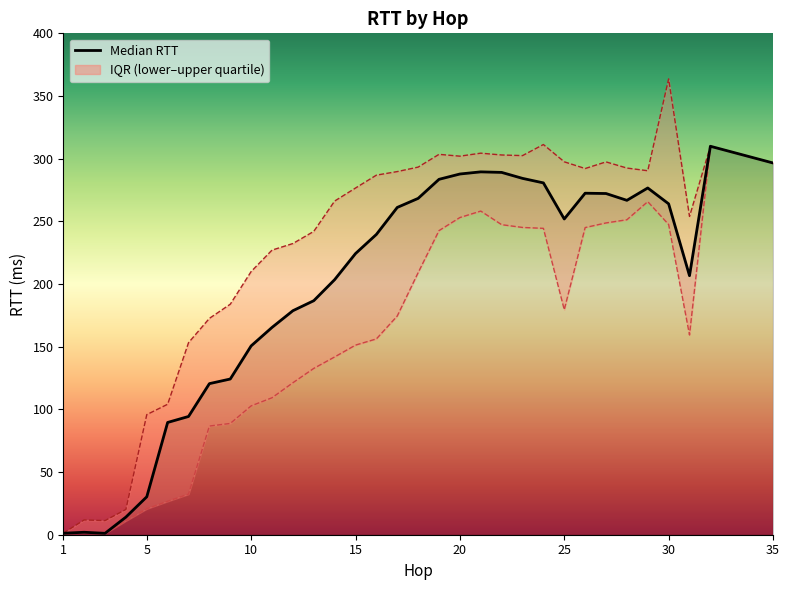

True or false: upper_quartile_rtt and lower_quartile_rtt intersect in this chart.

False